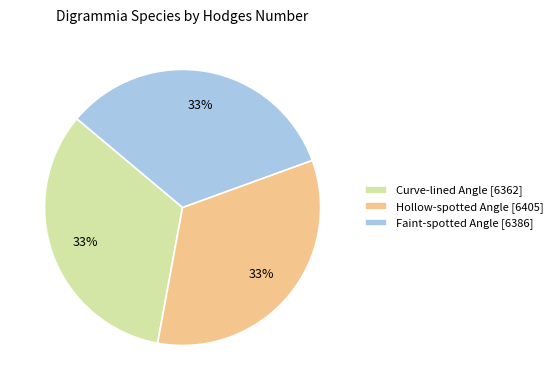

The Curve-lined Angle [6362] slice represents 26% of the pie. True or false?

False